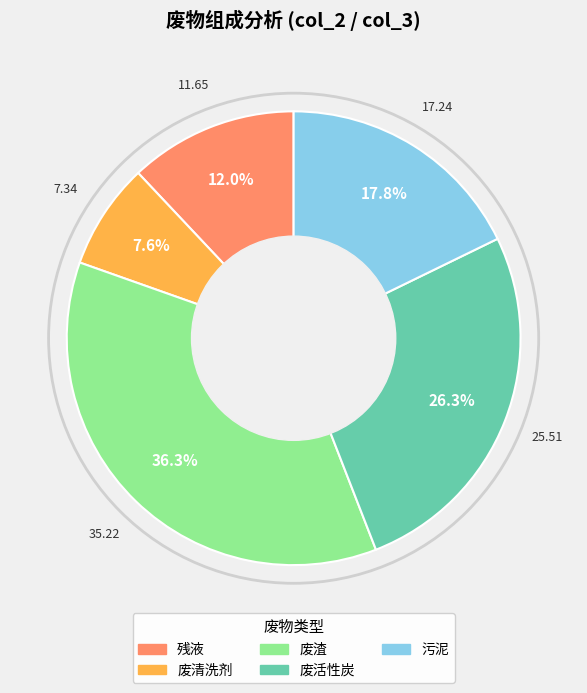

To the nearest percent, what is the difference between the largest and smallest slice percentages?

29%